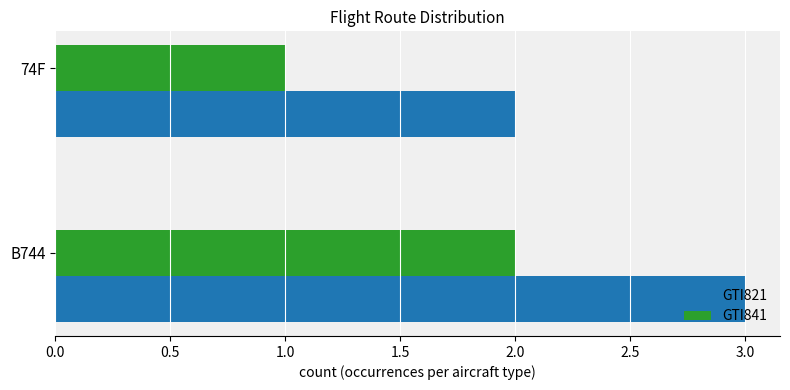

How many data points does each series have?

2